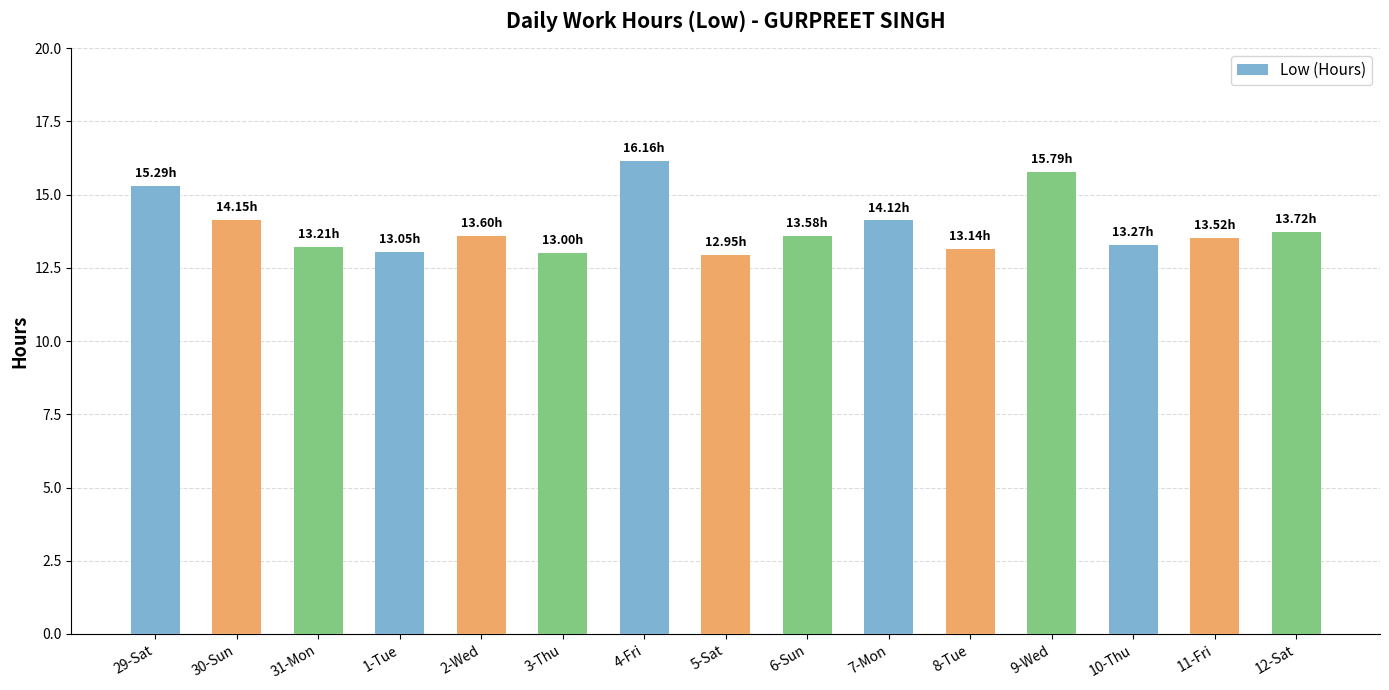

How many categories are shown in the chart?

15